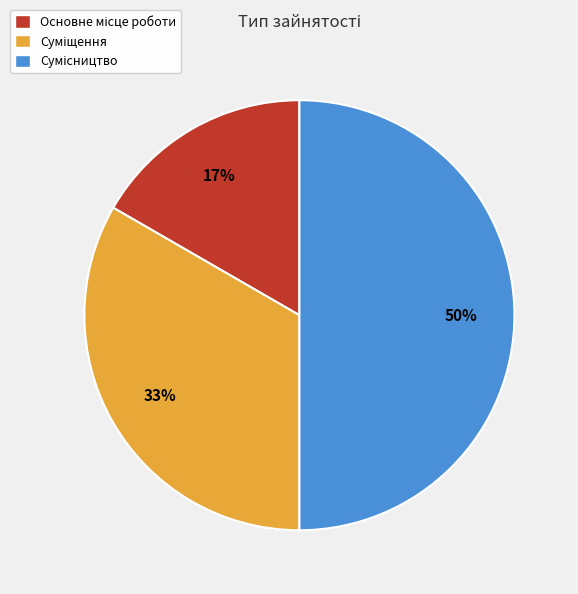

To the nearest percent, what is the difference between the largest and smallest slice percentages?

33%